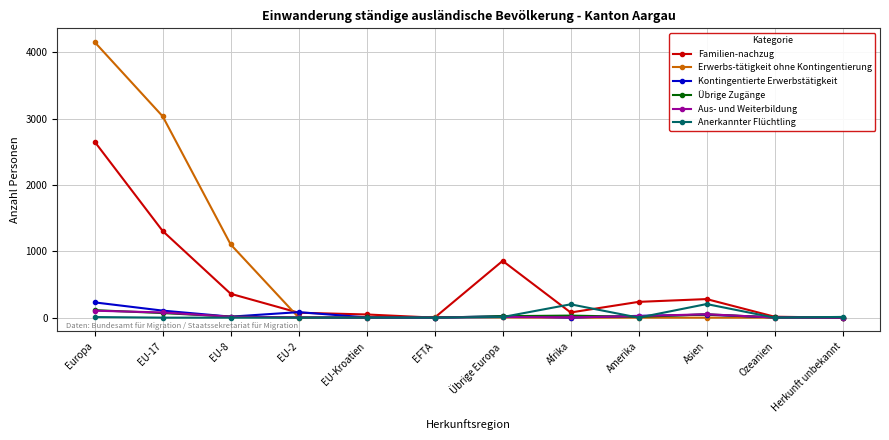

Which series has the largest total across all categories?

Erwerbs-tätigkeit ohne Kontingentierung